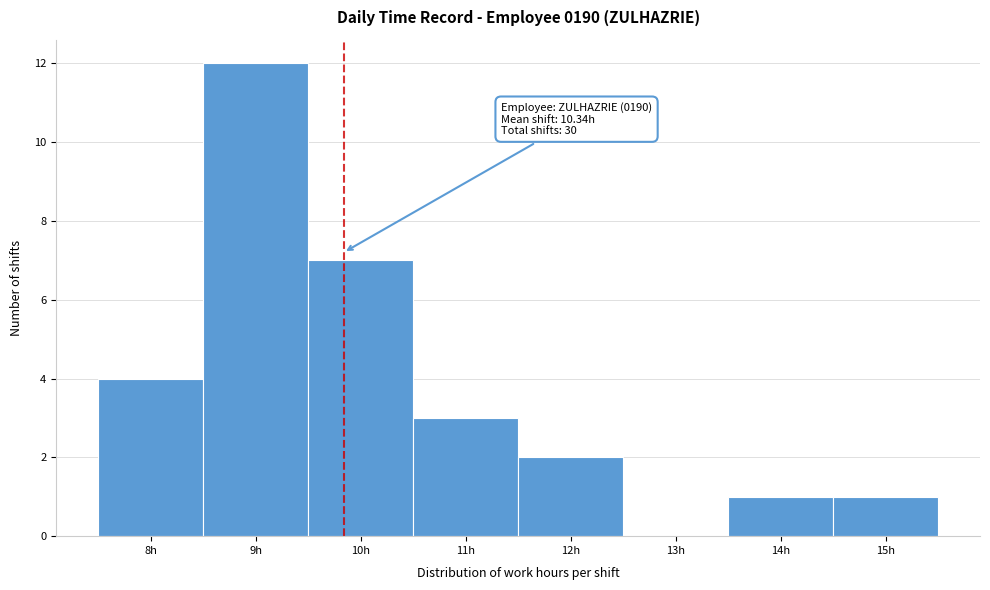

Reading right to left, extract all data points from this chart.

15h=1	14h=1	13h=0	12h=2	11h=3	10h=7	9h=12	8h=4